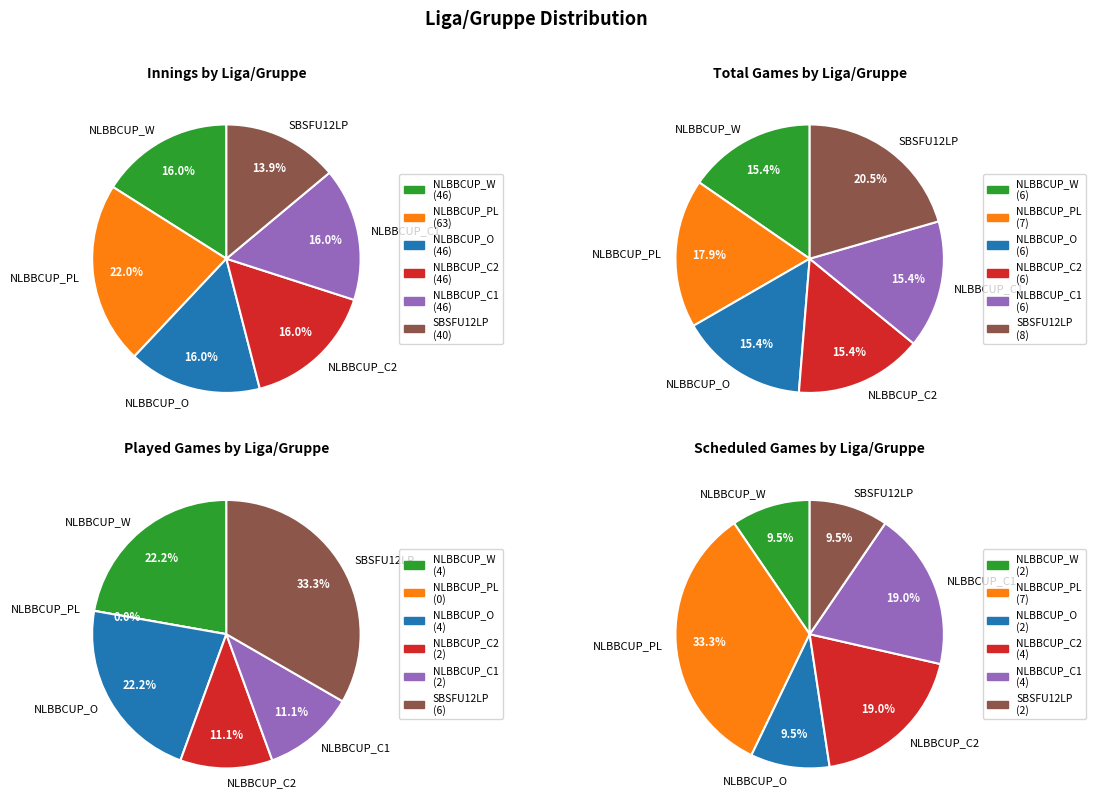

Is NLBBCUP_W the majority of the pie?

No